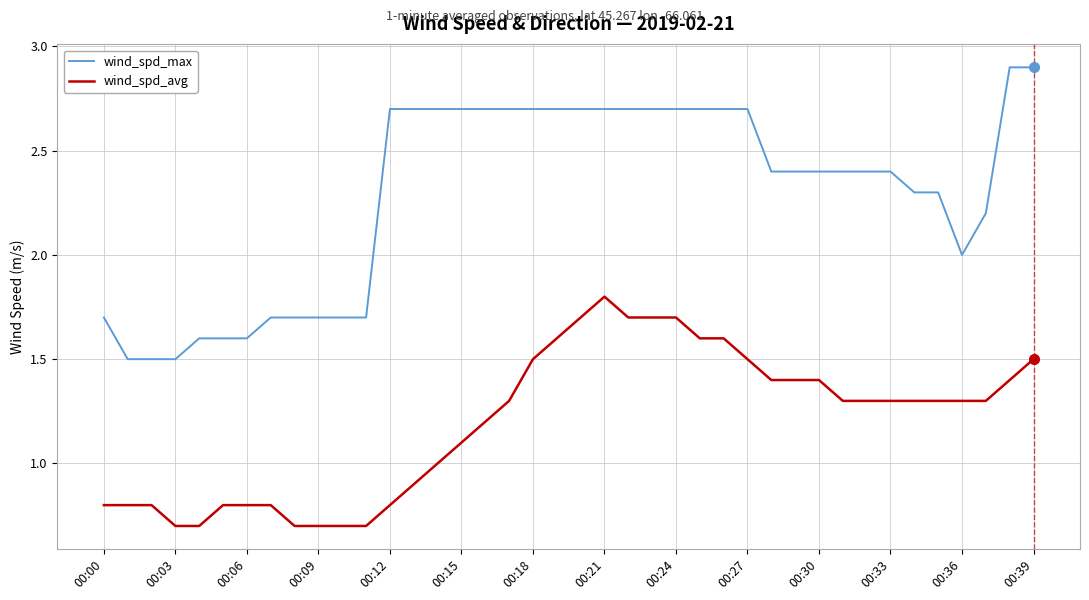

Reading right to left, extract all data points from this chart.

wind_spd_max: 2.9	2.9	2.2	2.0	2.3	2.3	2.4	2.4	2.4	2.4	2.4	2.4	2.7	2.7	2.7	2.7	2.7	2.7	2.7	2.7	2.7	2.7	2.7	2.7	2.7	2.7	2.7	2.7	1.7	1.7	1.7	1.7	1.7	1.6	1.6	1.6	1.5	1.5	1.5	1.7
wind_spd_avg: 1.5	1.4	1.3	1.3	1.3	1.3	1.3	1.3	1.3	1.4	1.4	1.4	1.5	1.6	1.6	1.7	1.7	1.7	1.8	1.7	1.6	1.5	1.3	1.2	1.1	1.0	0.9	0.8	0.7	0.7	0.7	0.7	0.8	0.8	0.8	0.7	0.7	0.8	0.8	0.8